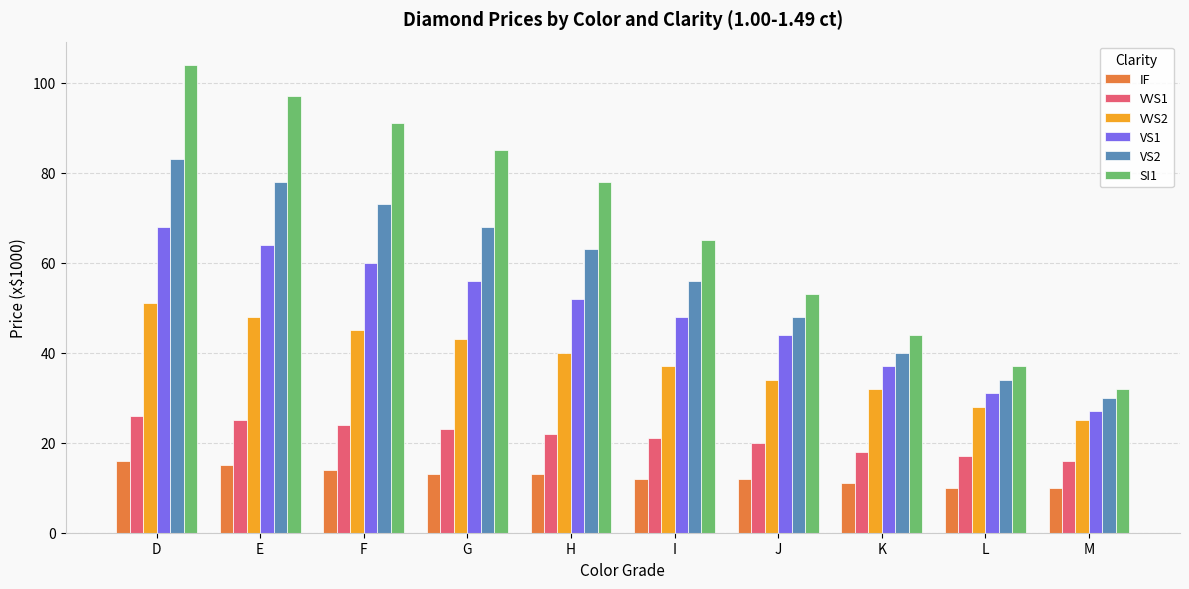

Which label corresponds to the largest value in the chart?

D